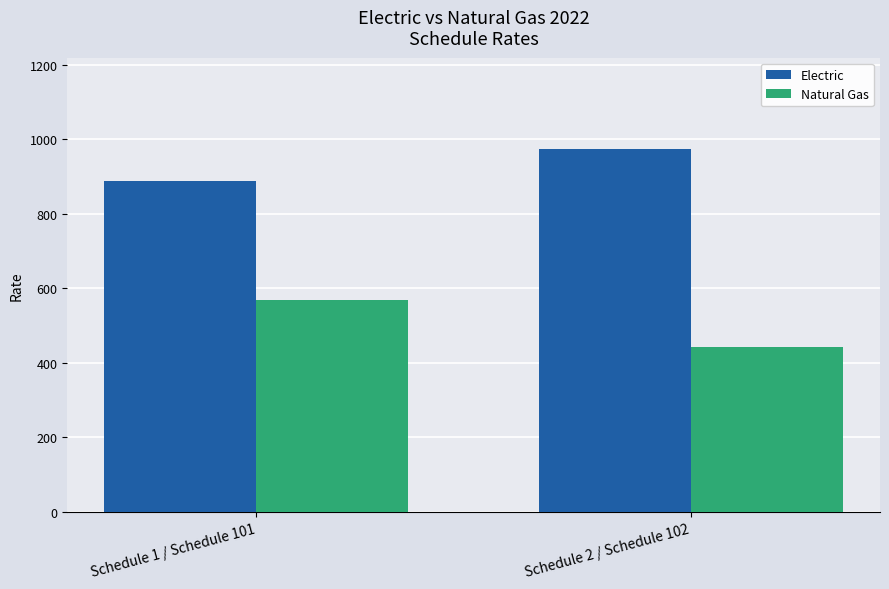

How many data points in Natural Gas are less than 570?

1